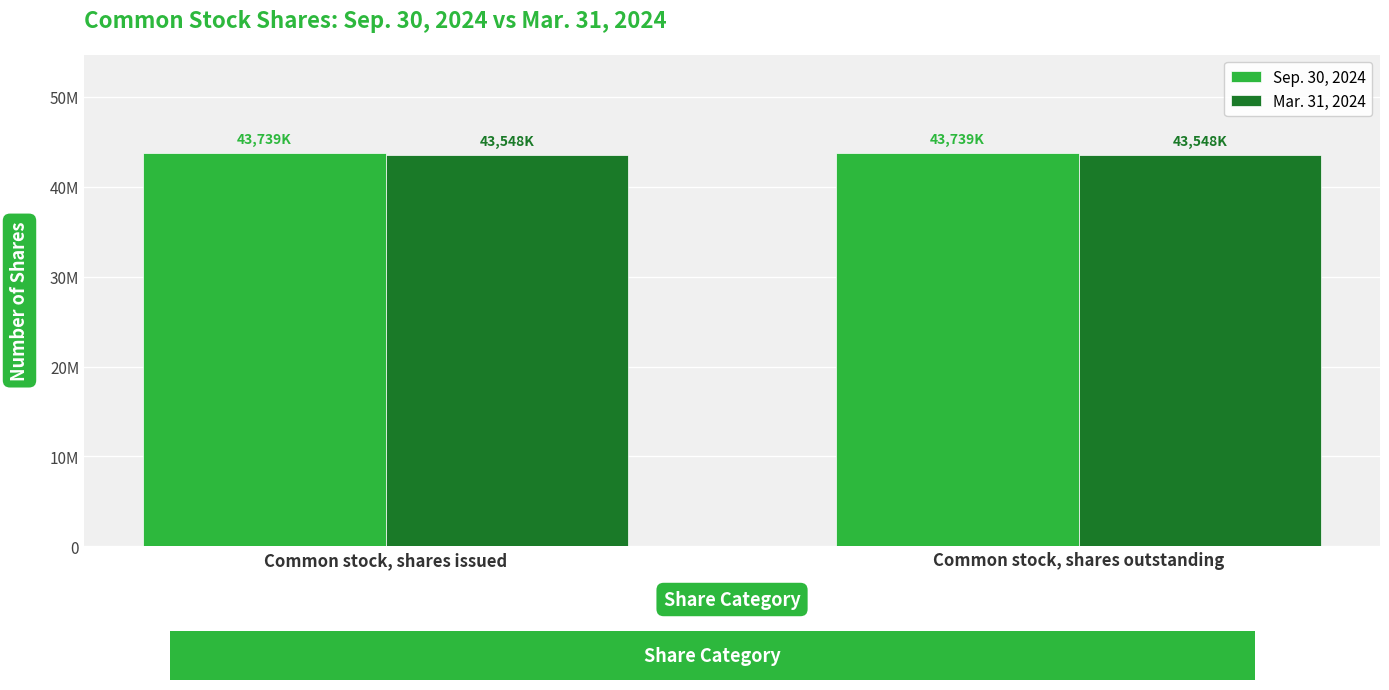

True or false: Mar. 31, 2024 has a value of 15053292 at Common stock, shares issued.

False